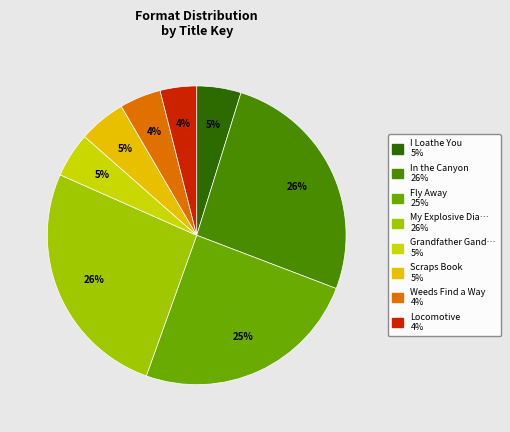

To the nearest percent, what is the difference between the largest and smallest slice percentages?

22%